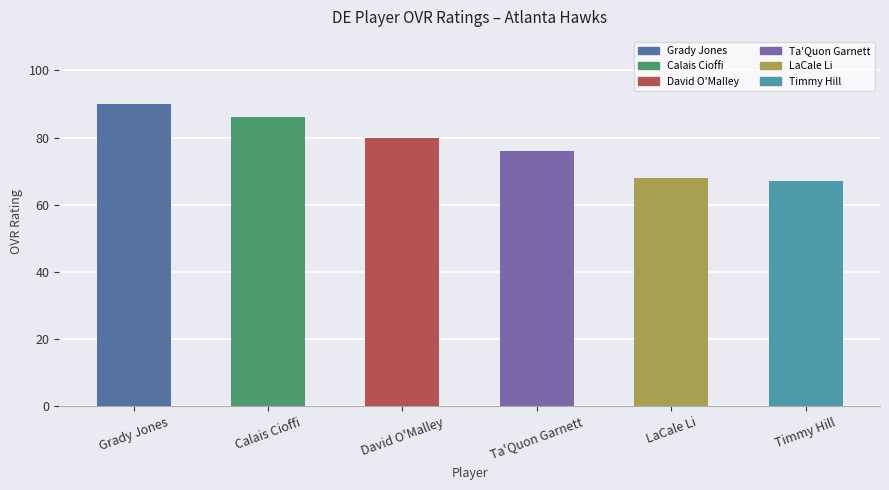

Reading right to left, list all the values displayed in this chart.

Timmy Hill=67	LaCale Li=68	Ta'Quon Garnett=76	David O'Malley=80	Calais Cioffi=86	Grady Jones=90